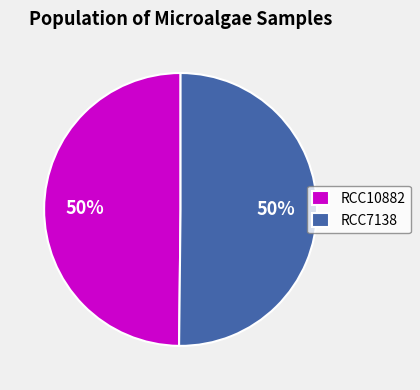

True or false: RCC7138 accounts for 39% of the total.

False